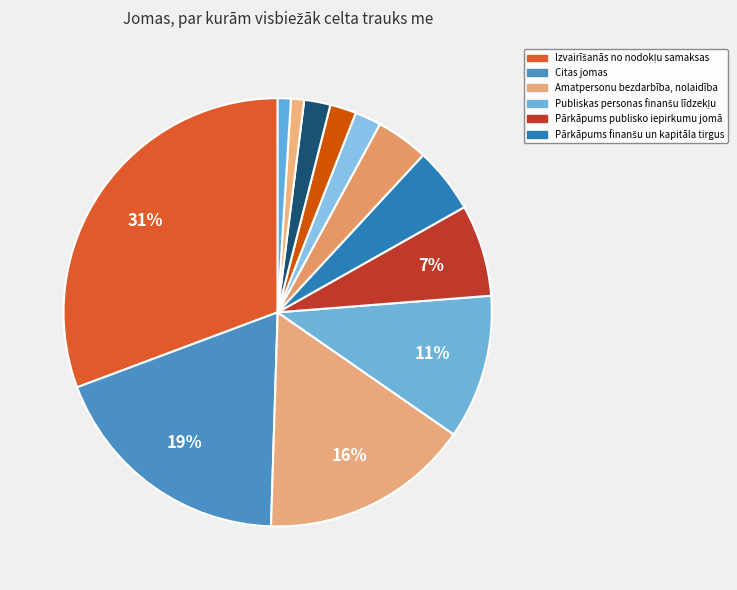

Does any single category account for the majority?

No